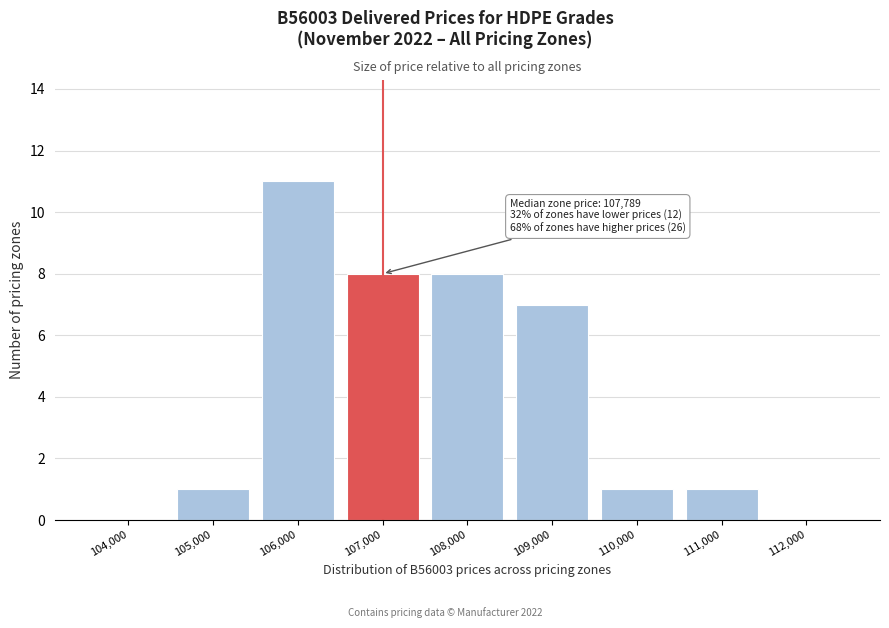

Reading left to right, what are all the values shown in this chart?

104,000=0	105,000=1	106,000=11	107,000=8	108,000=8	109,000=7	110,000=1	111,000=1	112,000=0